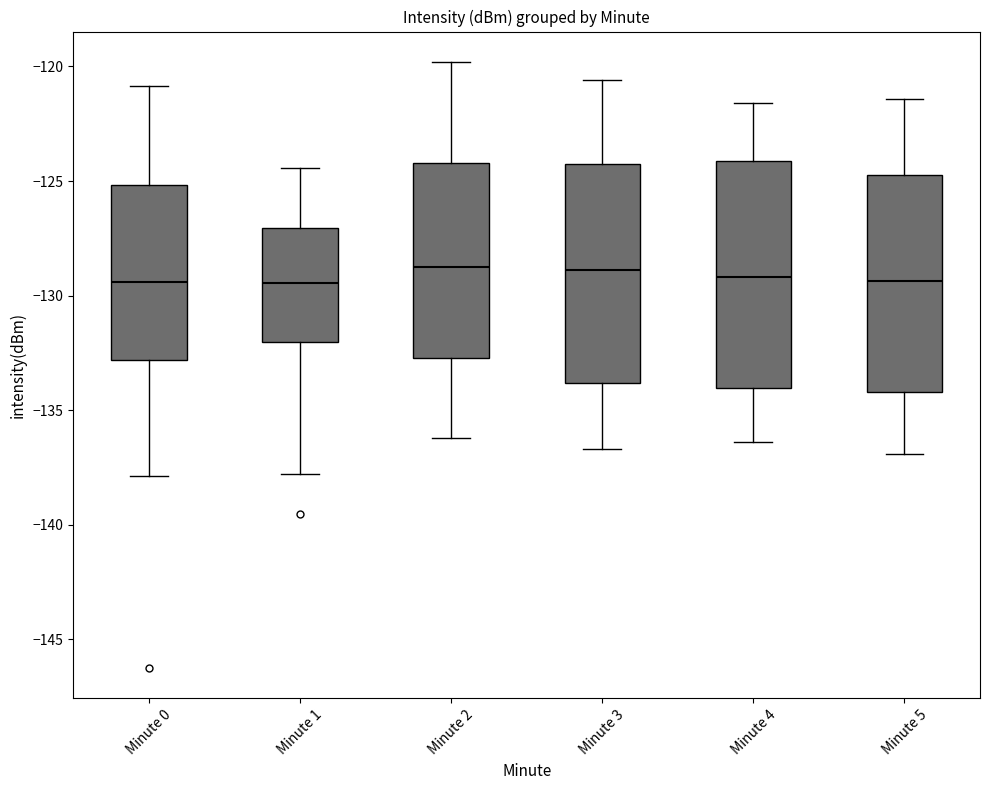

Reading left to right, read every box against the y-axis: the position of its median line, the range the box covers, and the ends of its whiskers. The values are not printed on the chart, so give them approximately, as read against the axis.

Minute 0: median -129.5, box -133.0 to -125.0, whiskers -138.0 to -121.0
Minute 1: median -129.5, box -132.0 to -127.0, whiskers -138.0 to -124.5
Minute 2: median -128.5, box -132.5 to -124.0, whiskers -136.0 to -120.0
Minute 3: median -129.0, box -134.0 to -124.5, whiskers -136.5 to -120.5
Minute 4: median -129.0, box -134.0 to -124.0, whiskers -136.5 to -121.5
Minute 5: median -129.5, box -134.0 to -124.5, whiskers -137.0 to -121.5